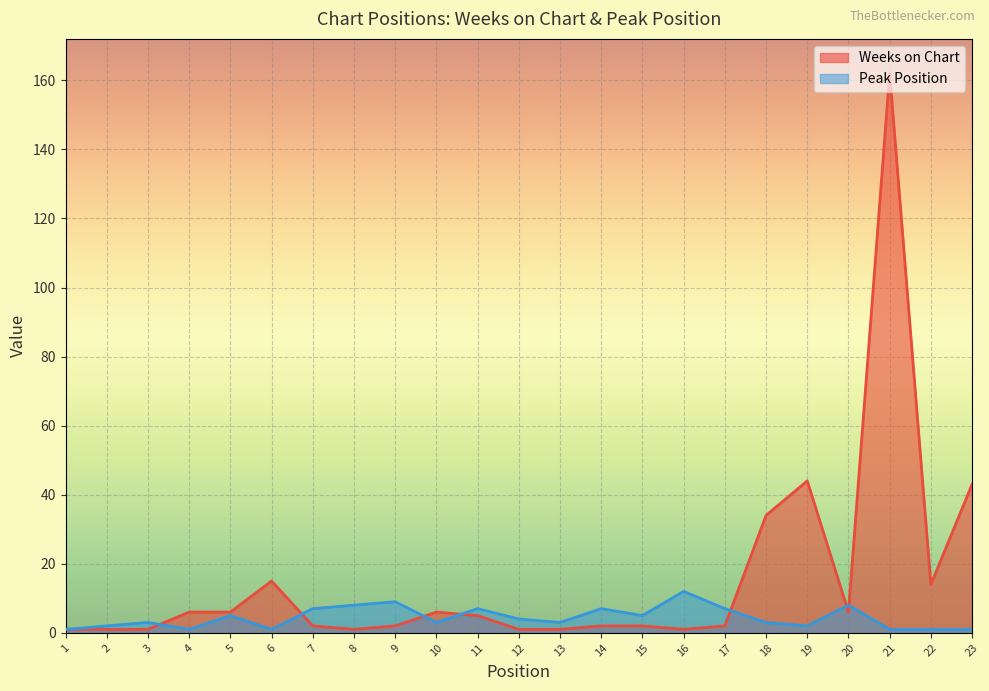

In Peak Position, how many points are higher than both neighbors (excluding endpoints)?

7